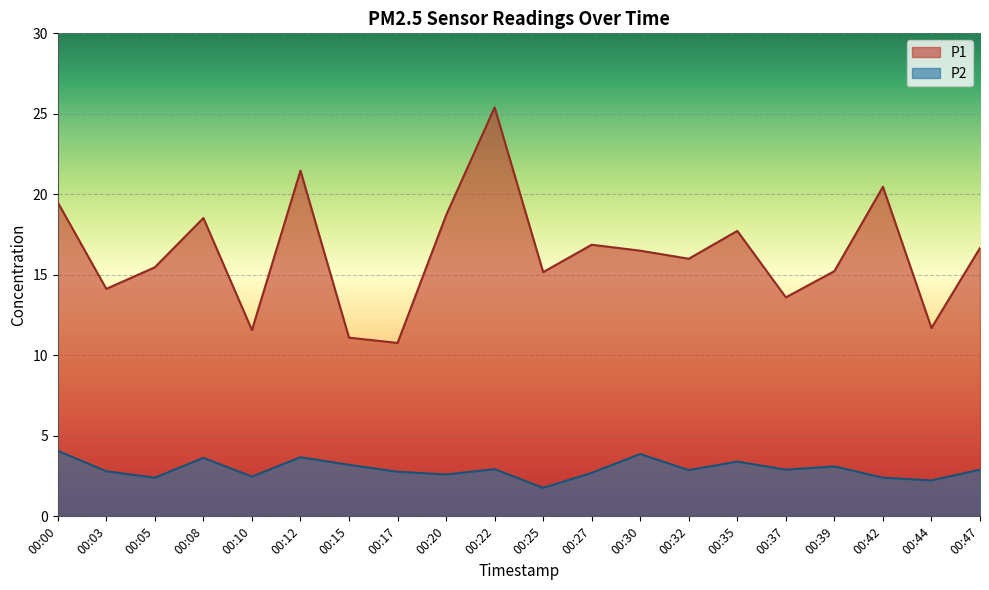

Count the number of data series in this chart.

2